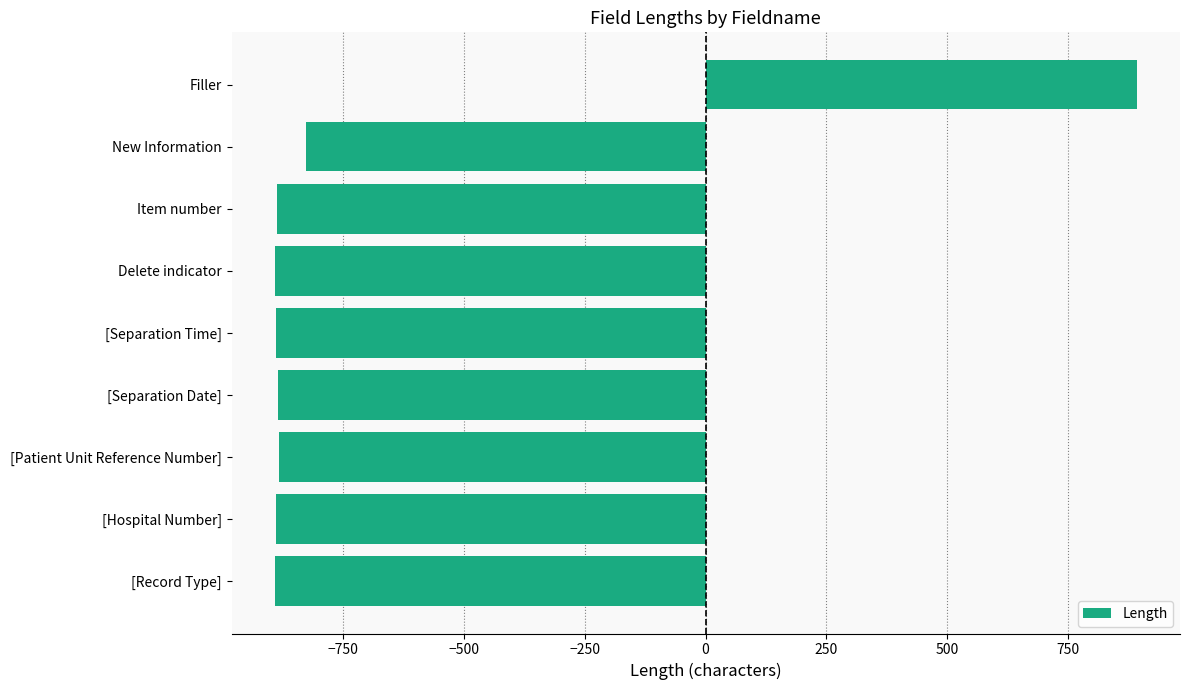

What is the minimum value shown in the chart?

-891